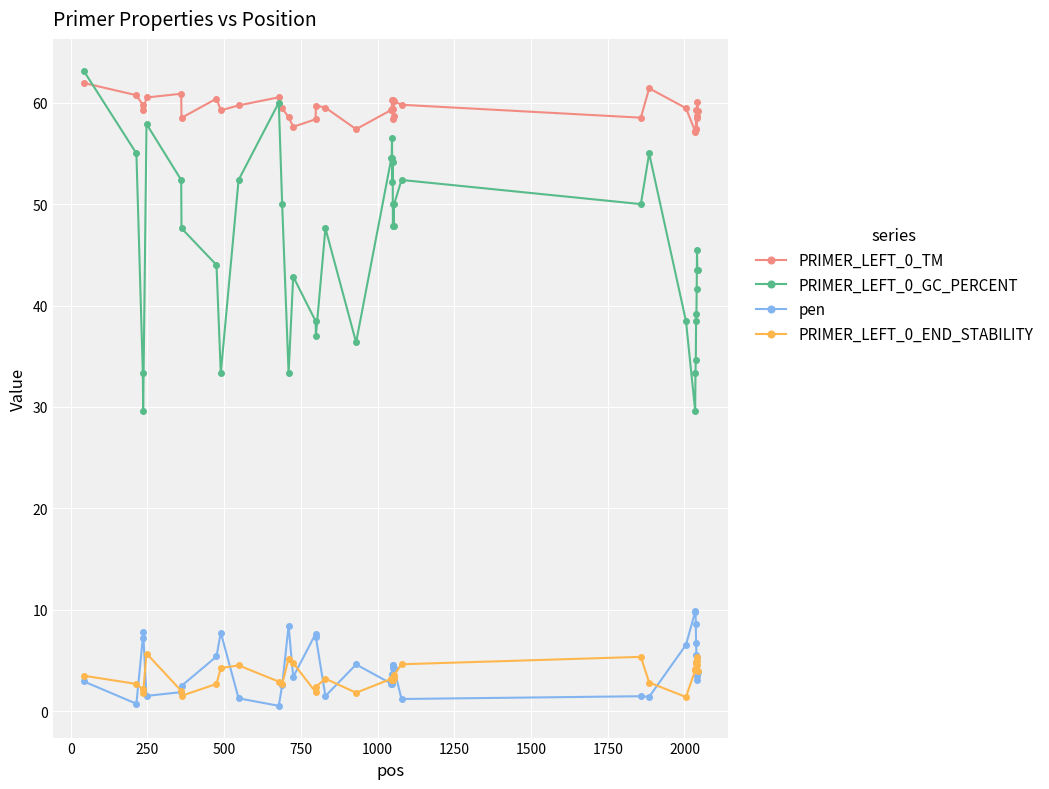

Which series has the largest range (max minus min)?

PRIMER_LEFT_0_GC_PERCENT